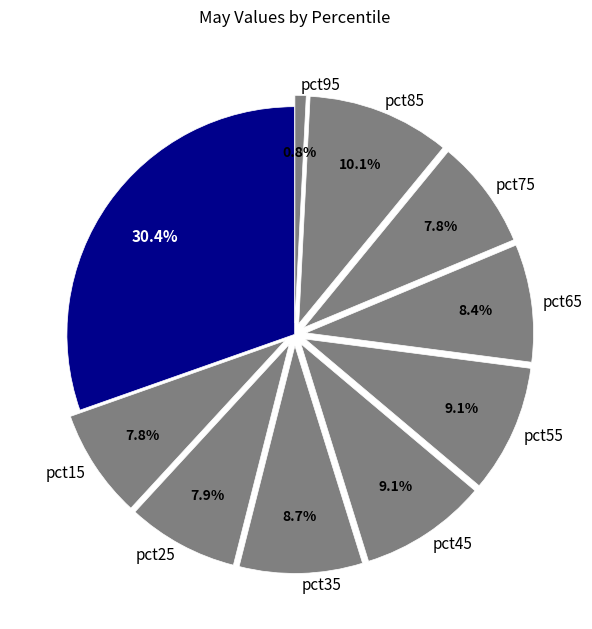

Does pct25 represent more than half of the total?

No